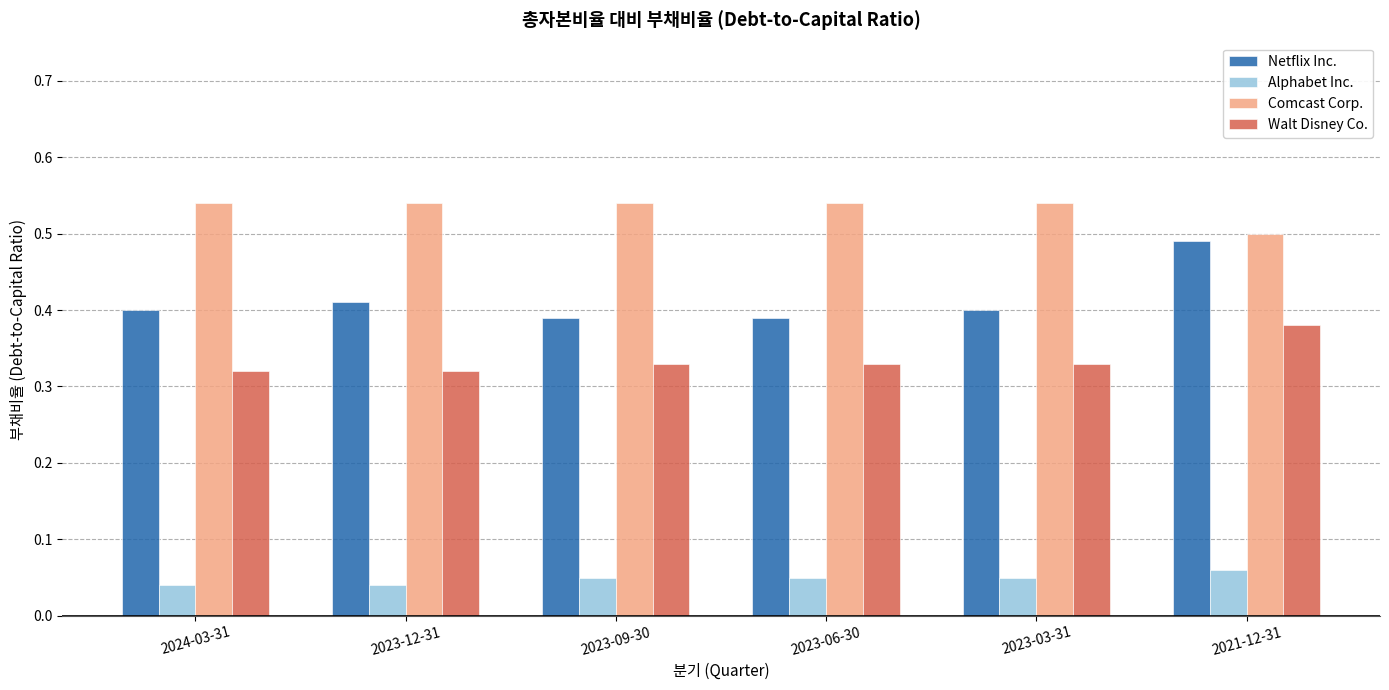

The value of Netflix Inc. at 2024-03-31 is 0.4. True or false?

True